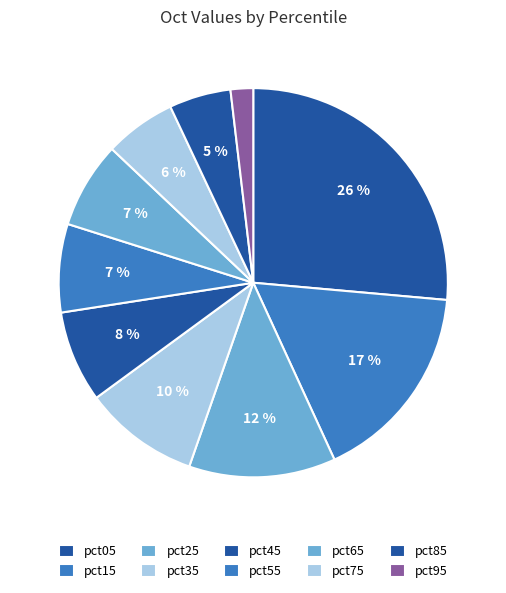

Count the number of slices in the pie.

10